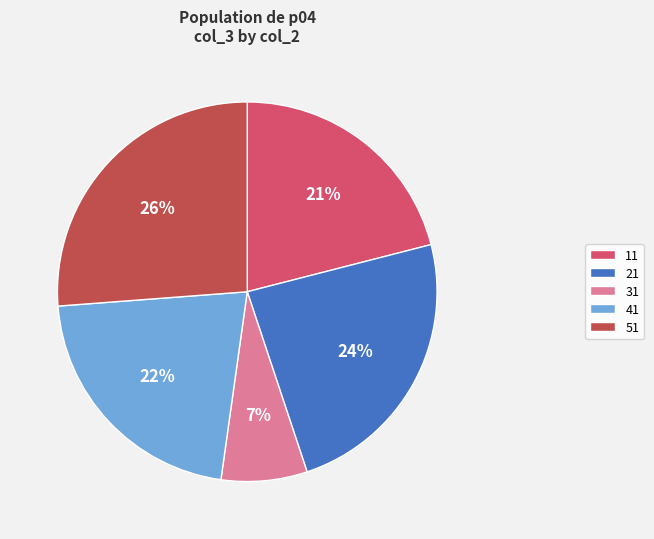

To the nearest percent, what is the difference between the 11 and 31 slice percentages?

14%